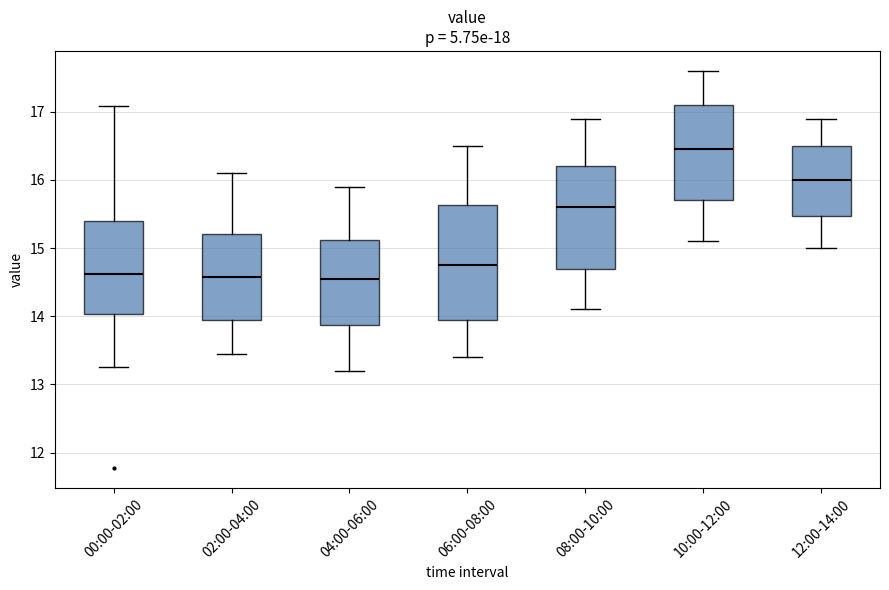

Where does the median line of the box for 06:00-08:00 sit on the y-axis? The values are not printed on the chart, so give them approximately, as read against the axis.

14.8